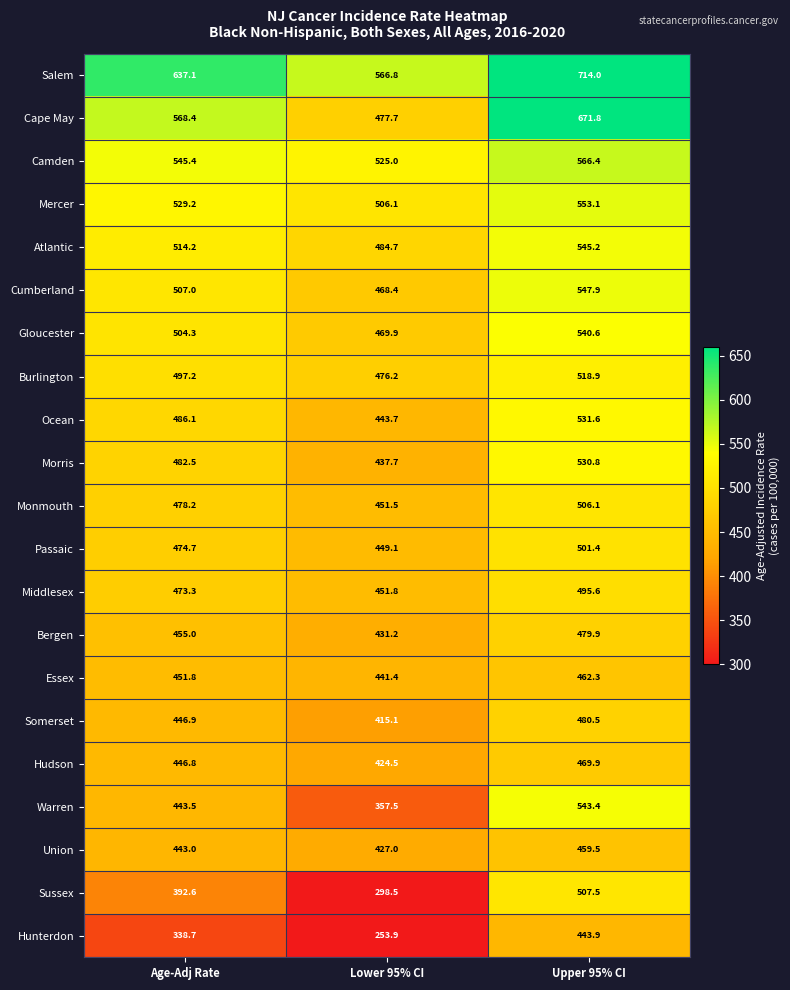

The Essex series shows 441.4 at Lower 95% CI. True or false?

True